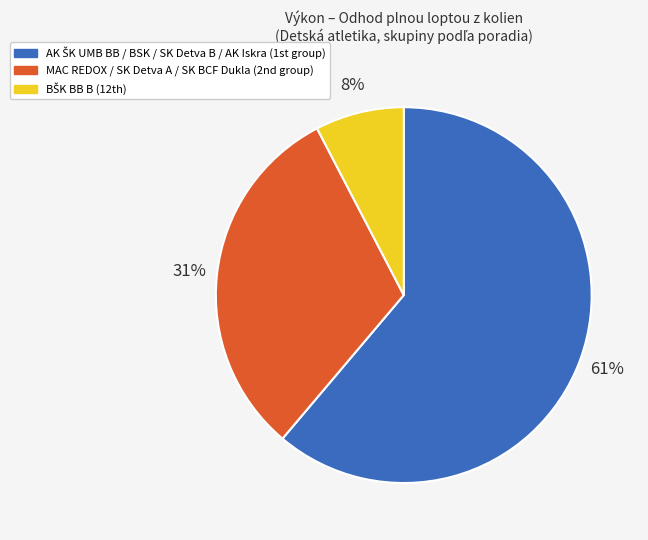

To the nearest percent, what is the average slice percentage?

33%